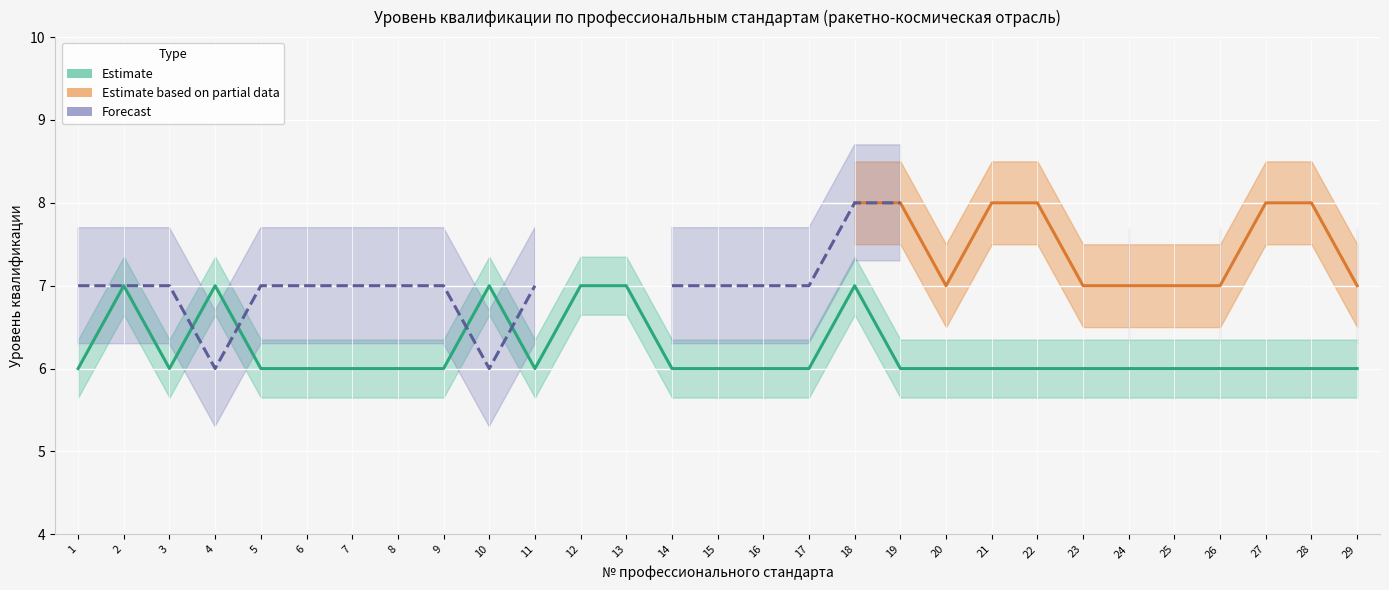

How many lines are shown in the chart?

3